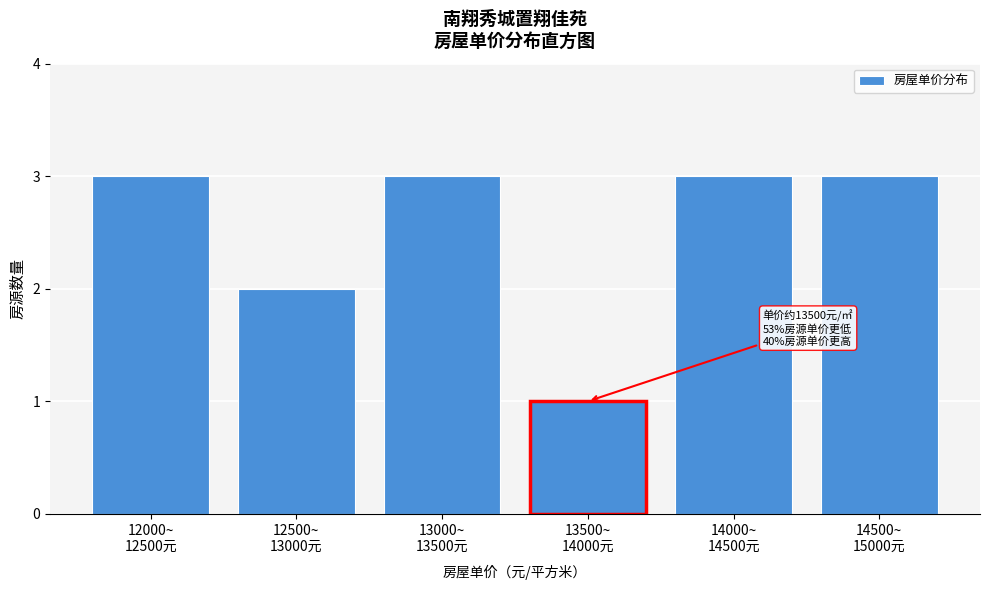

Reading left to right, what are all the values shown in this chart?

3	2	3	1	3	3